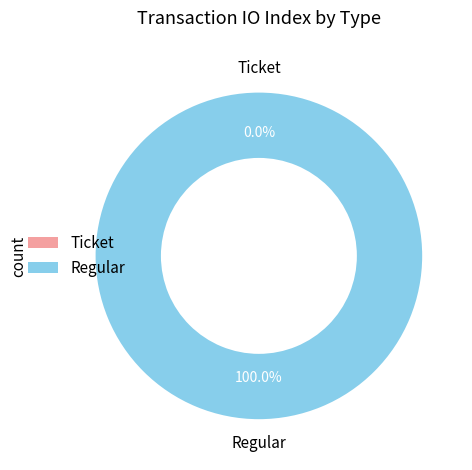

What is the majority slice?

Regular